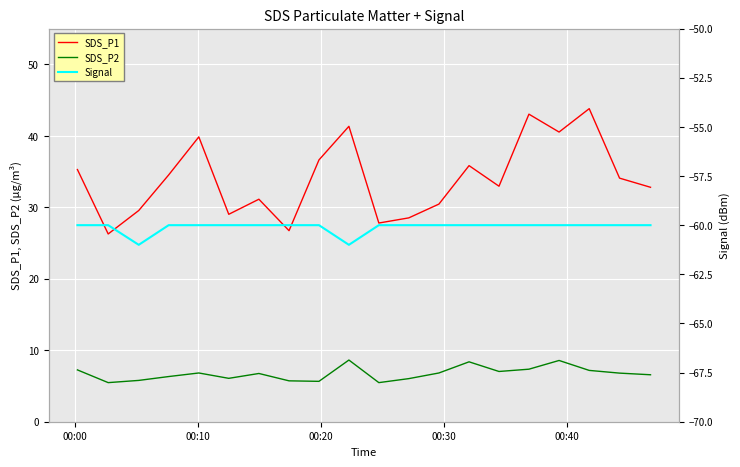

What is the maximum value for SDS_P2?

8.6